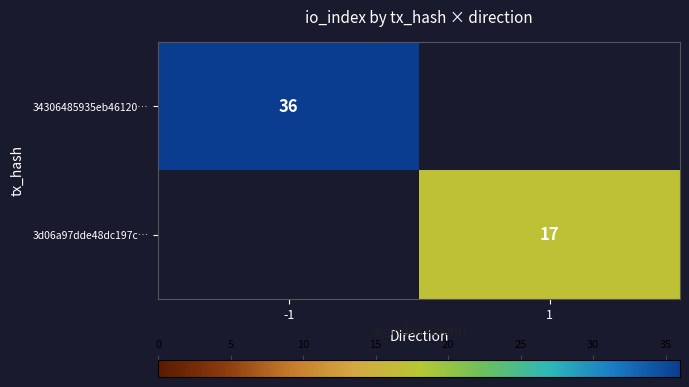

The value of 34306485935eb46120… at -1 is 11. True or false?

False